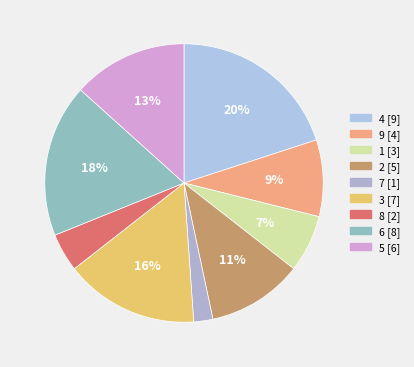

To the nearest percent, what is the average slice percentage?

11%